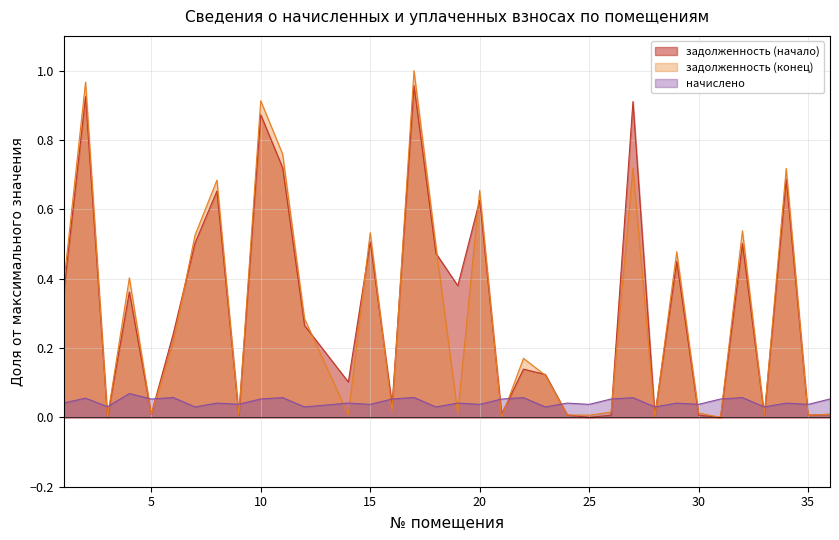

How many lines are shown in the chart?

3